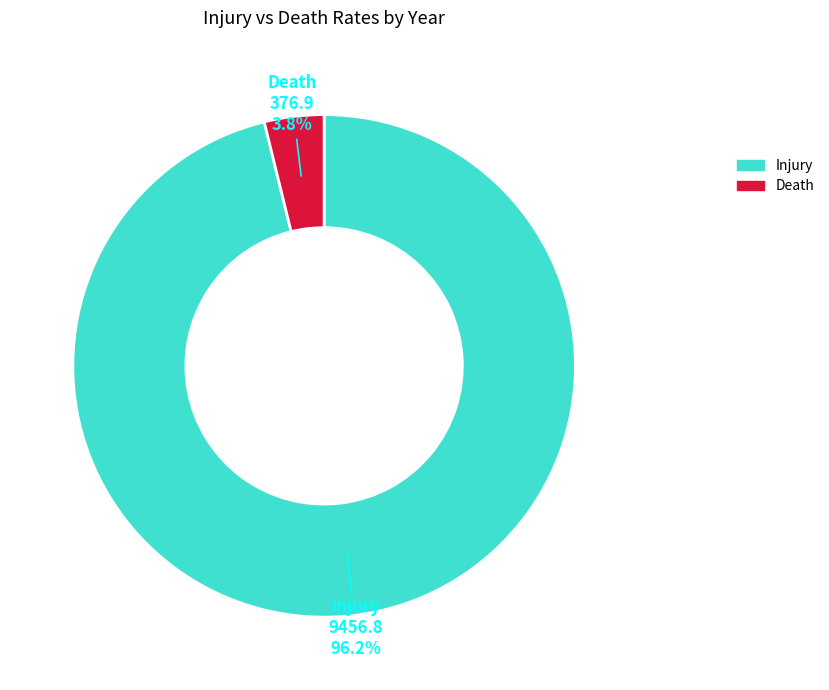

How many segments does this pie chart have?

2